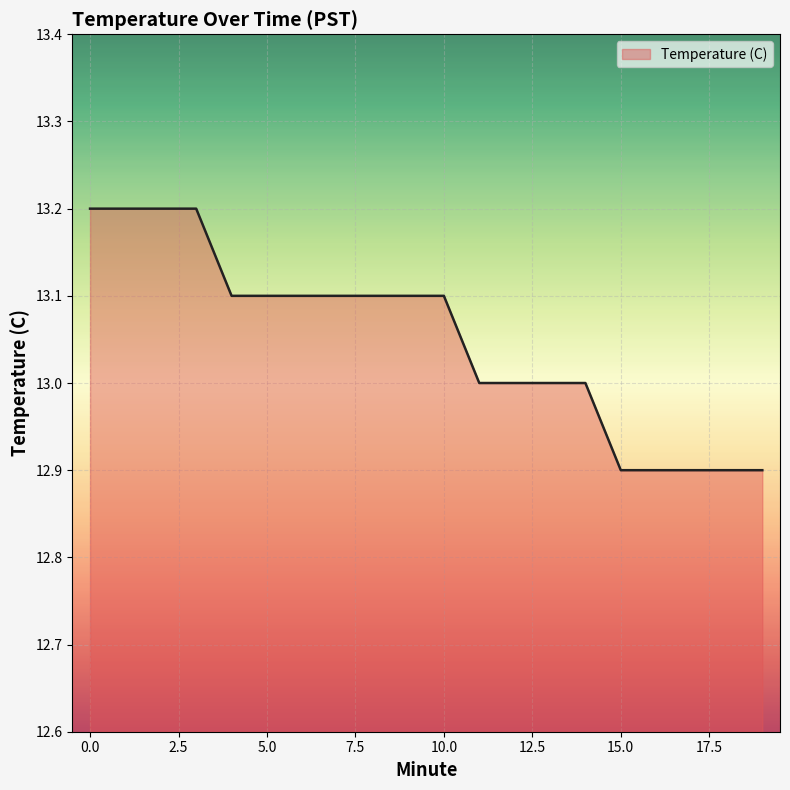

What is the difference between the maximum and minimum values?

0.3